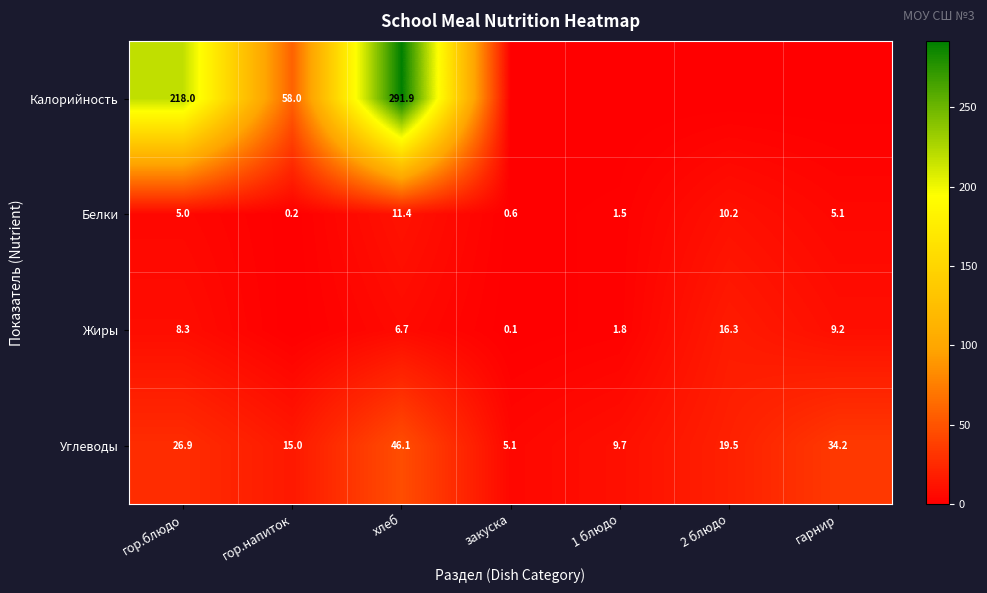

True or false: Углеводы has a value of 3.2 at 1 блюдо.

False